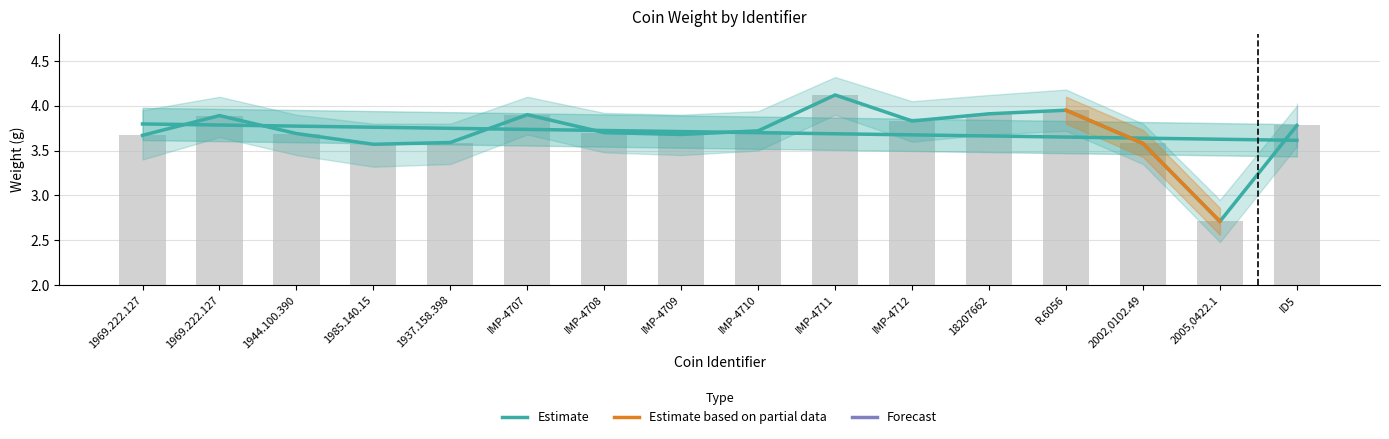

Read the weight value at 1969.222.127.

3.7